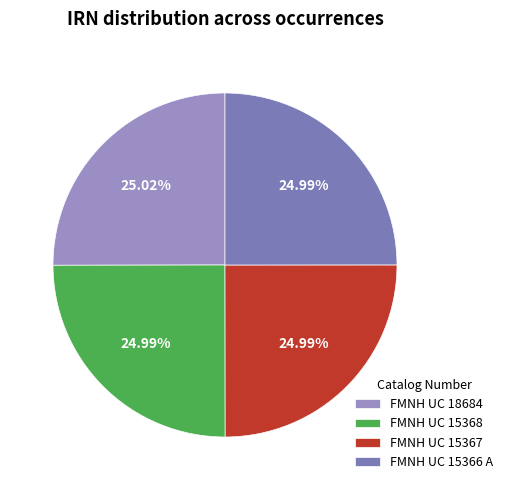

How many segments does this pie chart have?

4